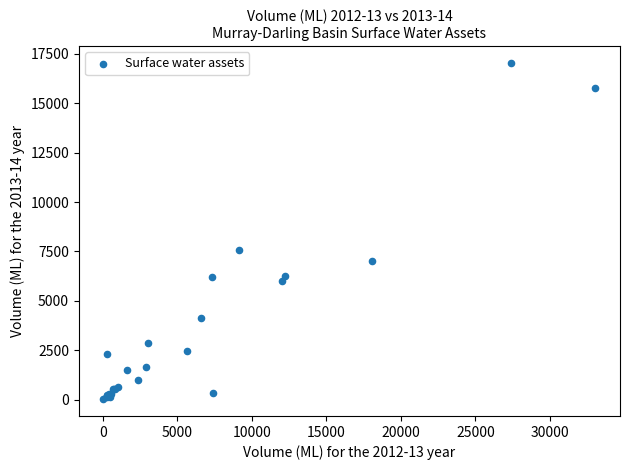

What Y value in the scatter plot is closest to 8533?

7583